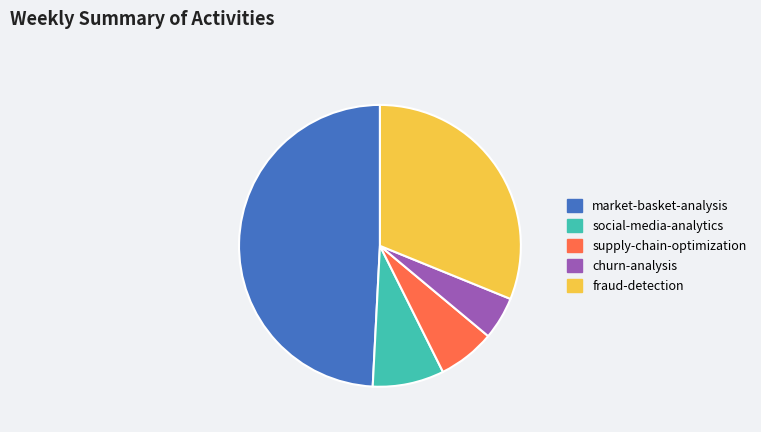

Does any single category account for the majority?

No